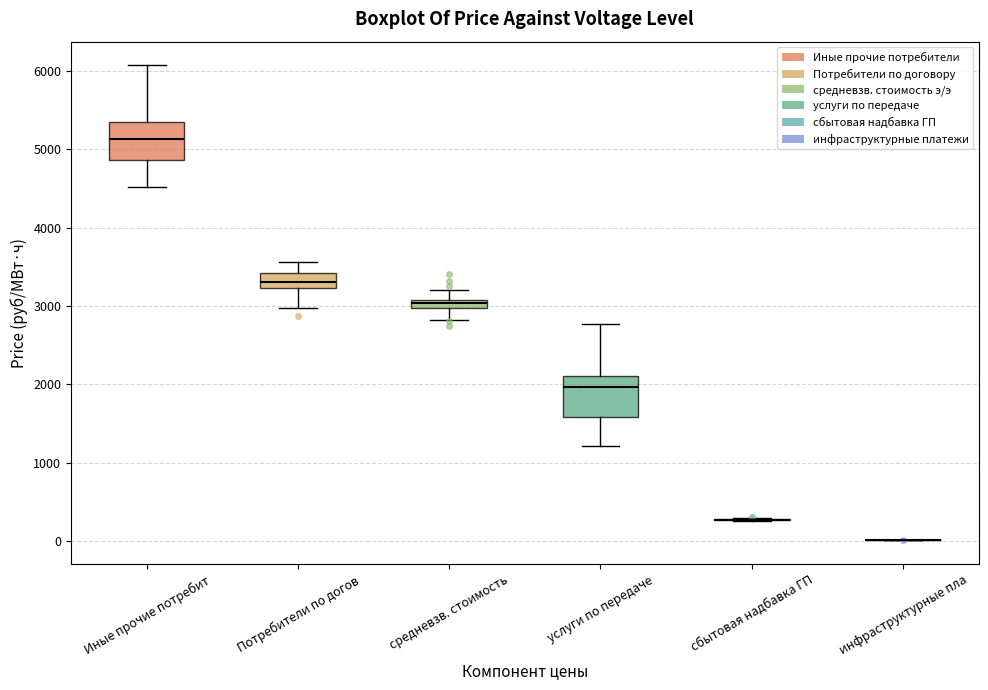

Where is the lower edge of the box for Потребители по догов on the y-axis? The values are not printed on the chart, so give them approximately, as read against the axis.

3200